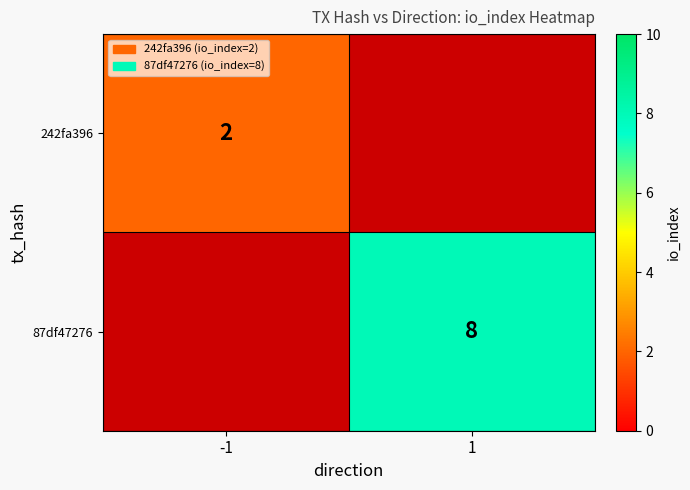

The 242fa396 series shows 3.4 at -1. True or false?

False